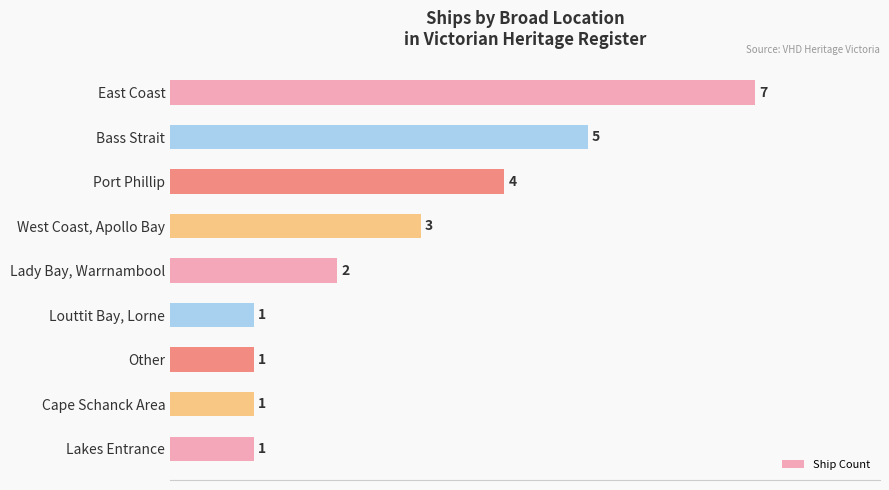

True or false: the data shows 1 at Cape Schanck Area.

True